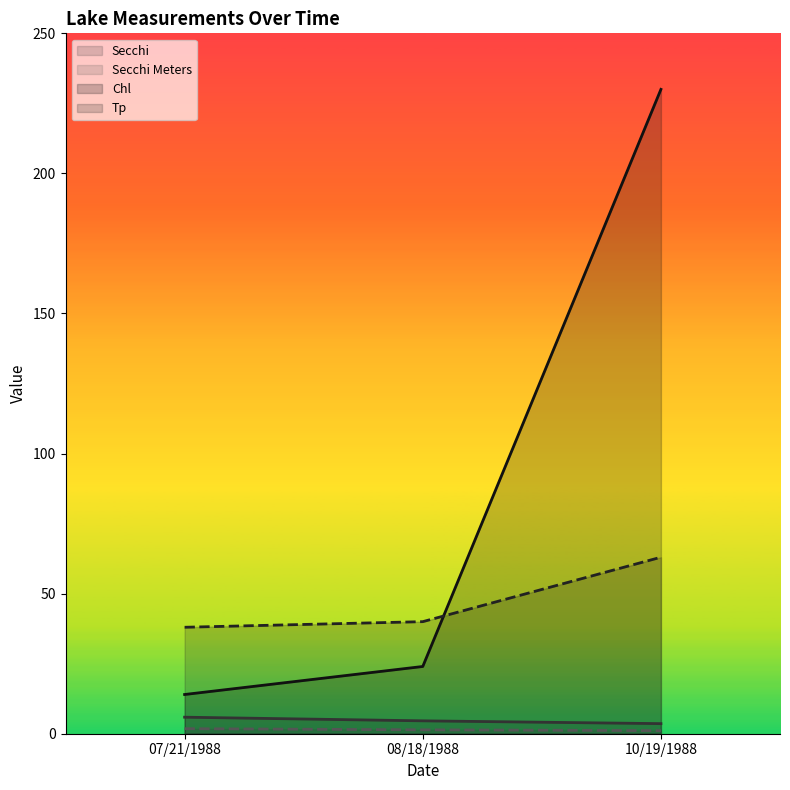

How many values in the Tp series are below 40?

1